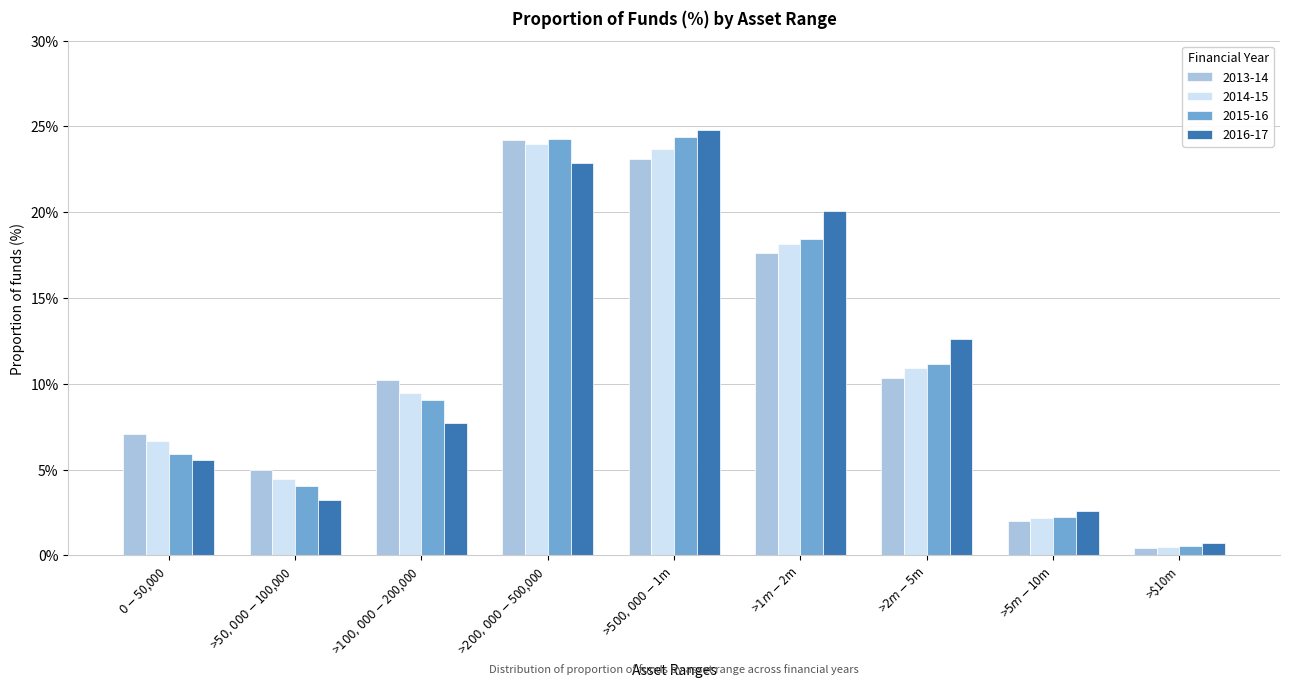

What is the sum of all 2016-17 values?

100.0